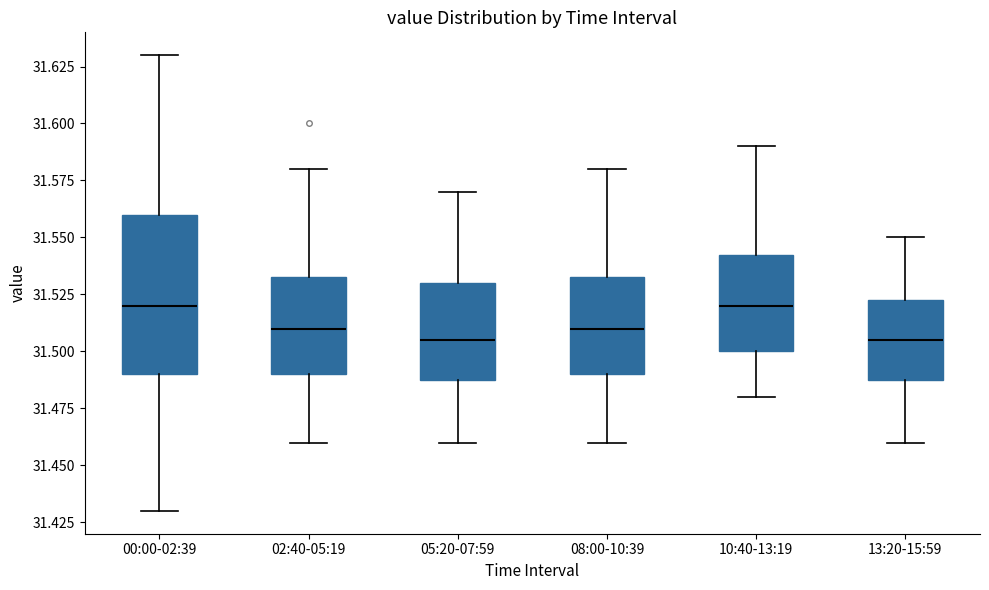

Reading left to right, read every box against the y-axis: the position of its median line, the range the box covers, and the ends of its whiskers. The values are not printed on the chart, so give them approximately, as read against the axis.

00:00-02:39: median 31.520, box 31.490 to 31.560, whiskers 31.430 to 31.630
02:40-05:19: median 31.510, box 31.490 to 31.535, whiskers 31.460 to 31.580
05:20-07:59: median 31.505, box 31.490 to 31.530, whiskers 31.460 to 31.570
08:00-10:39: median 31.510, box 31.490 to 31.535, whiskers 31.460 to 31.580
10:40-13:19: median 31.520, box 31.500 to 31.545, whiskers 31.480 to 31.590
13:20-15:59: median 31.505, box 31.490 to 31.525, whiskers 31.460 to 31.550